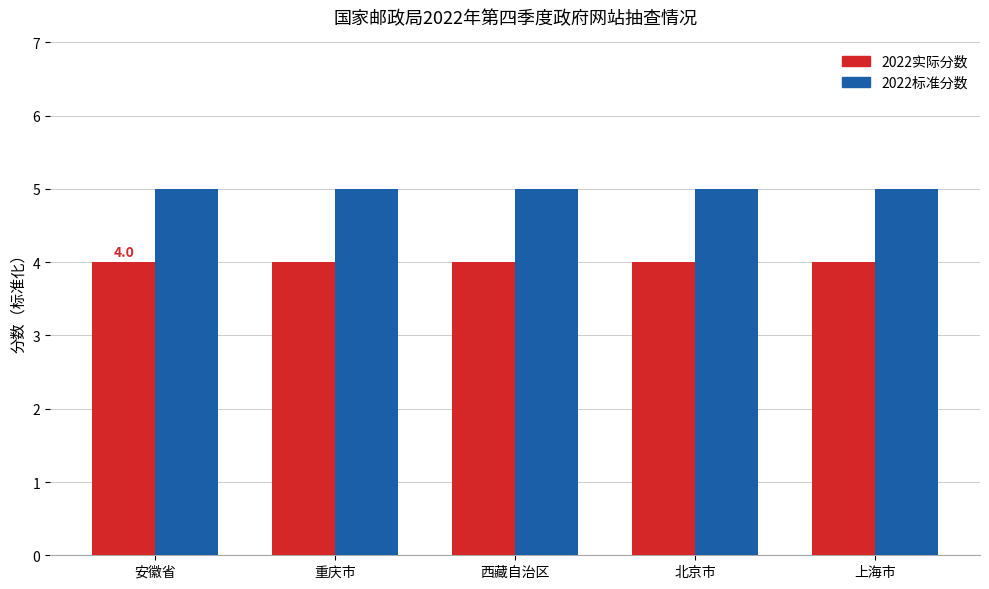

List the series in order of their overall mean, highest first.

2022标准分数, 2022实际分数